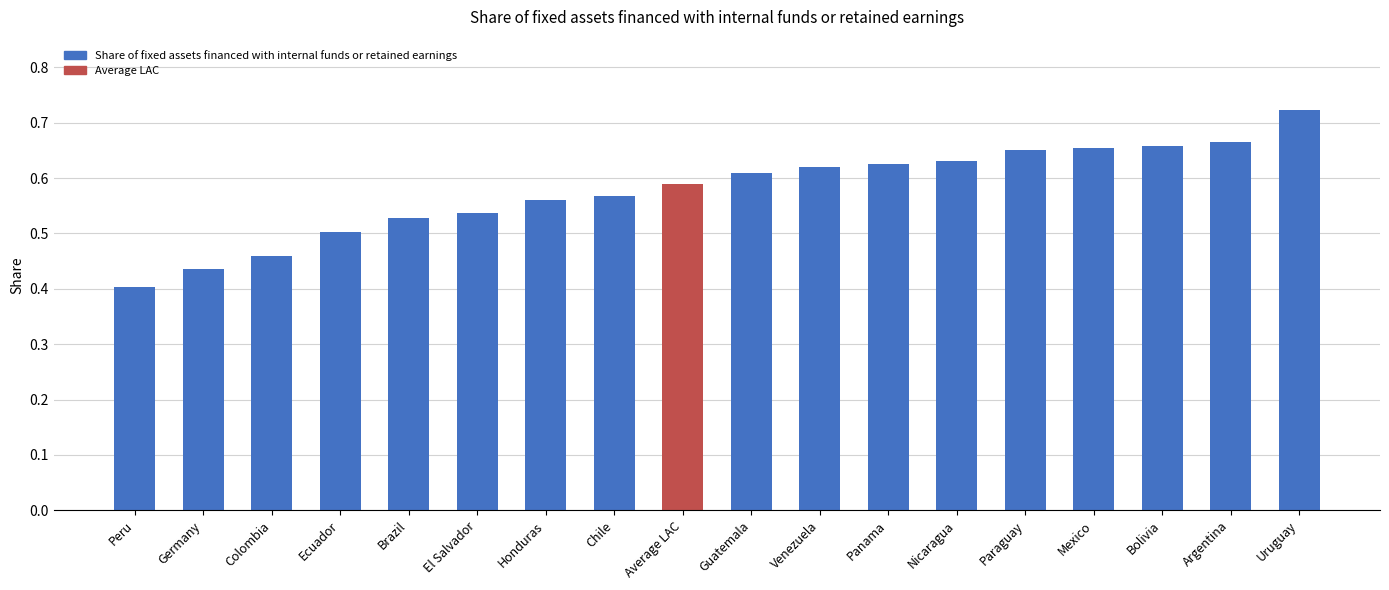

Which has a higher value, Bolivia or El Salvador?

Bolivia